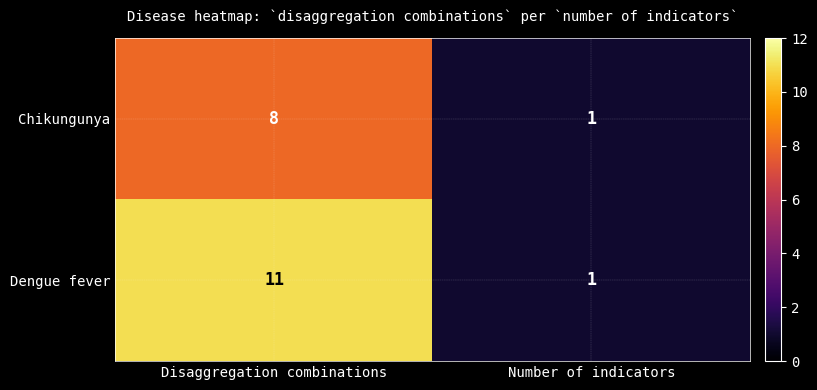

Which category has the highest value across all series?

Disaggregation combinations